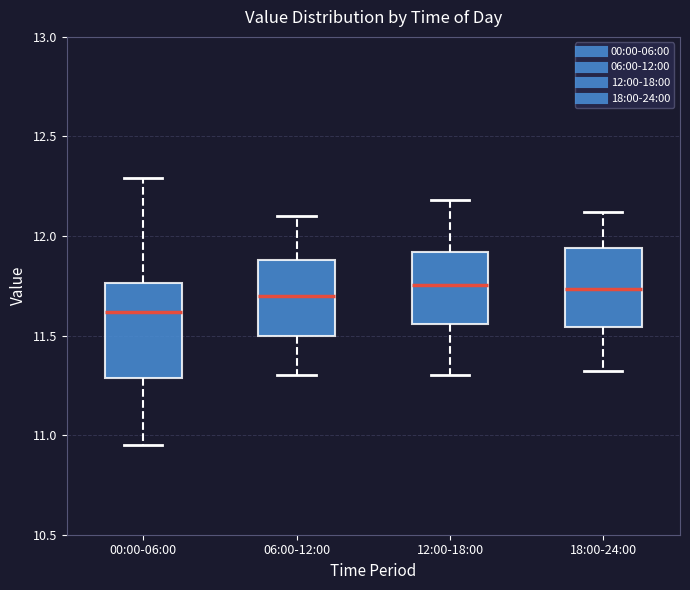

Which box has the lowest median line?

00:00-06:00